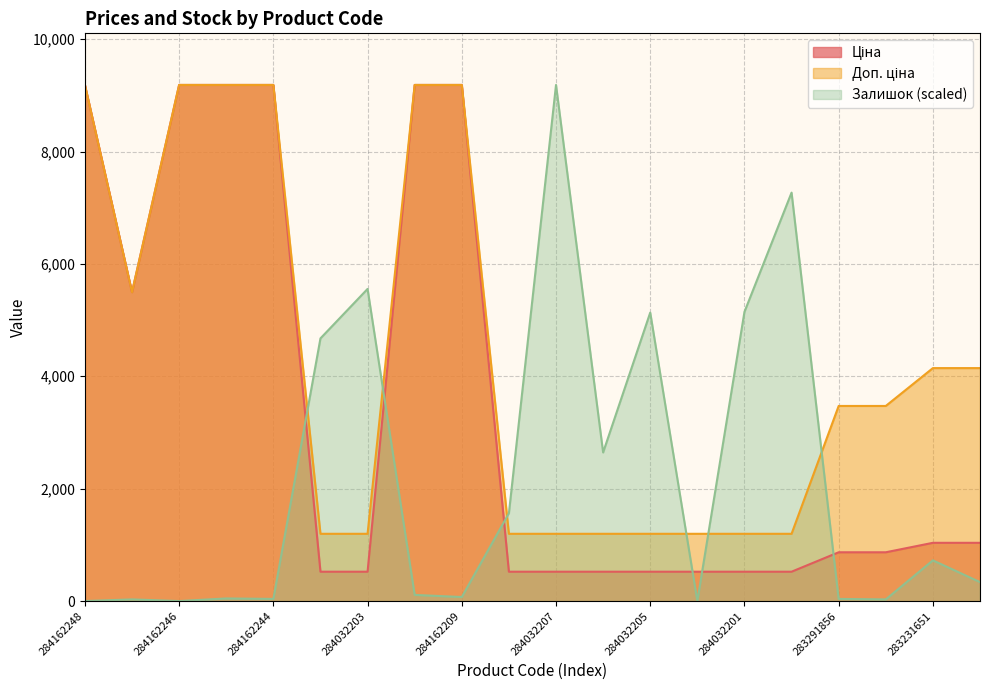

How many interior local valleys does the Залишок series have?

6